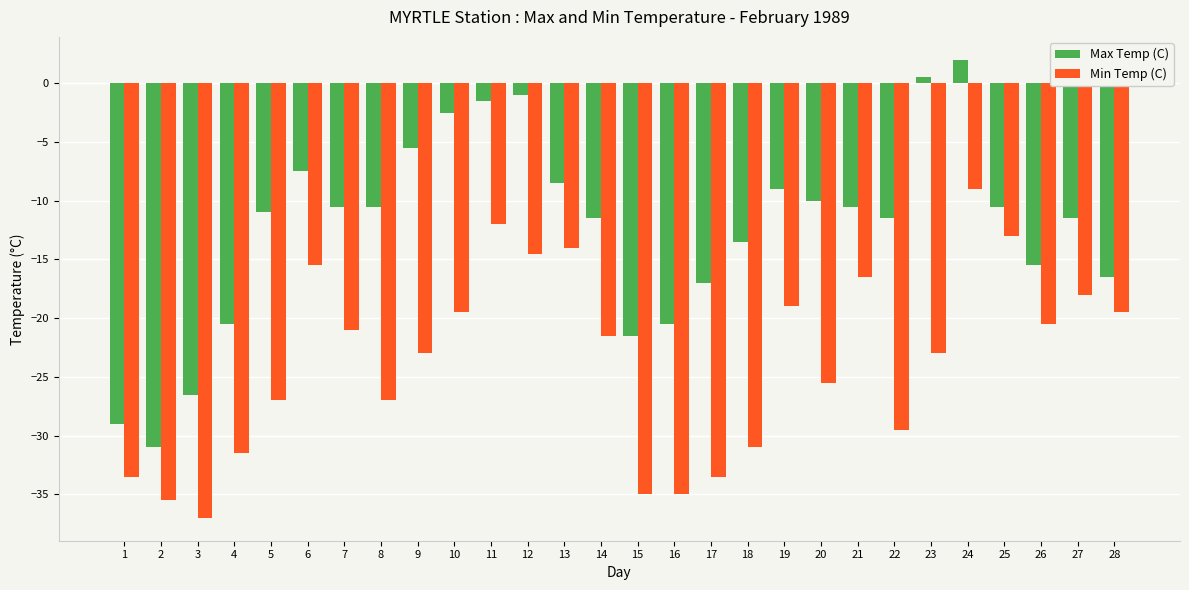

True or false: Min Temp (C) has a value of -4.8 at 19.

False